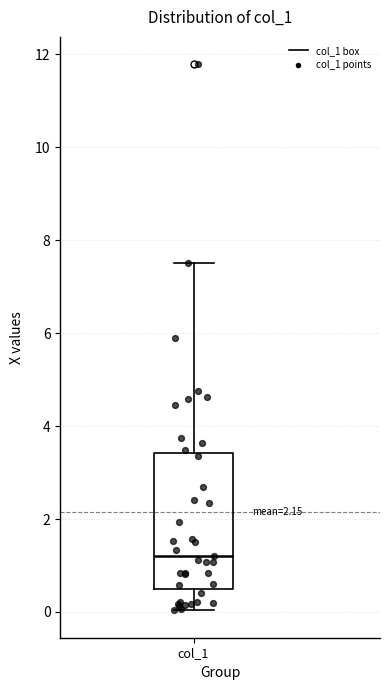

Transcribe this box plot: give where the median line is, the range the box spans, and where the two whiskers end, as read against the y-axis. The values are not printed on the chart, so give them approximately, as read against the axis.

median 1.2, box 0.4 to 3.4, whiskers 0.0 to 7.4